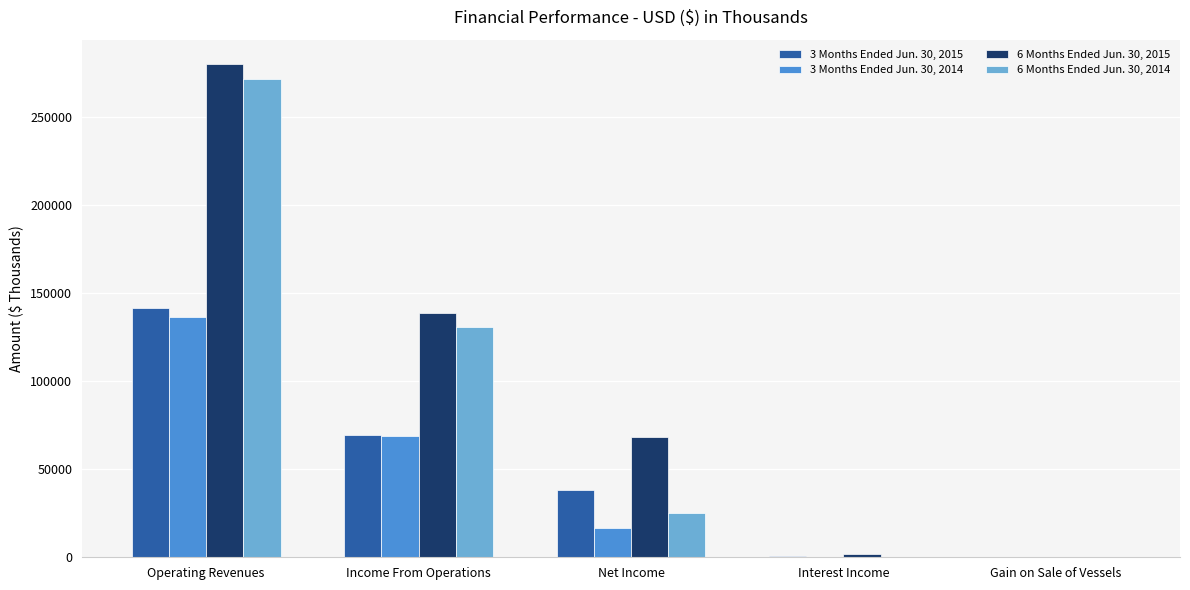

Which series has the widest spread of values?

6 Months Ended Jun. 30, 2015